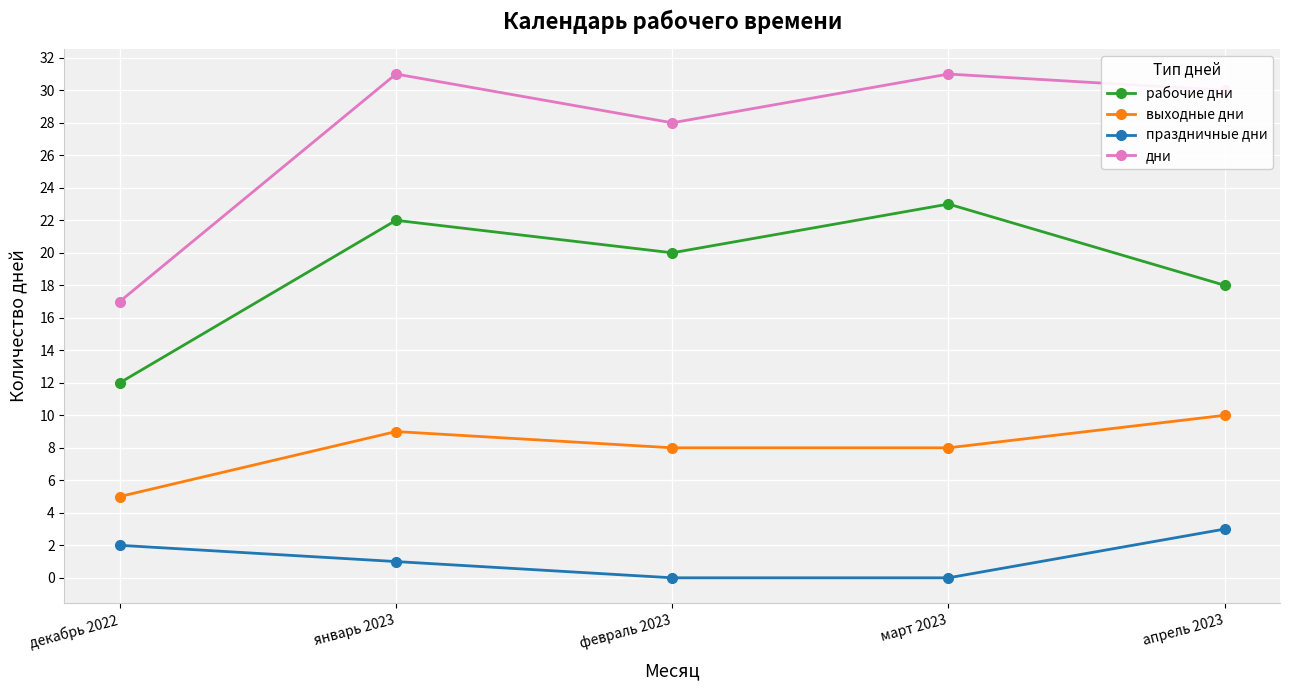

Which series has the widest spread of values?

дни